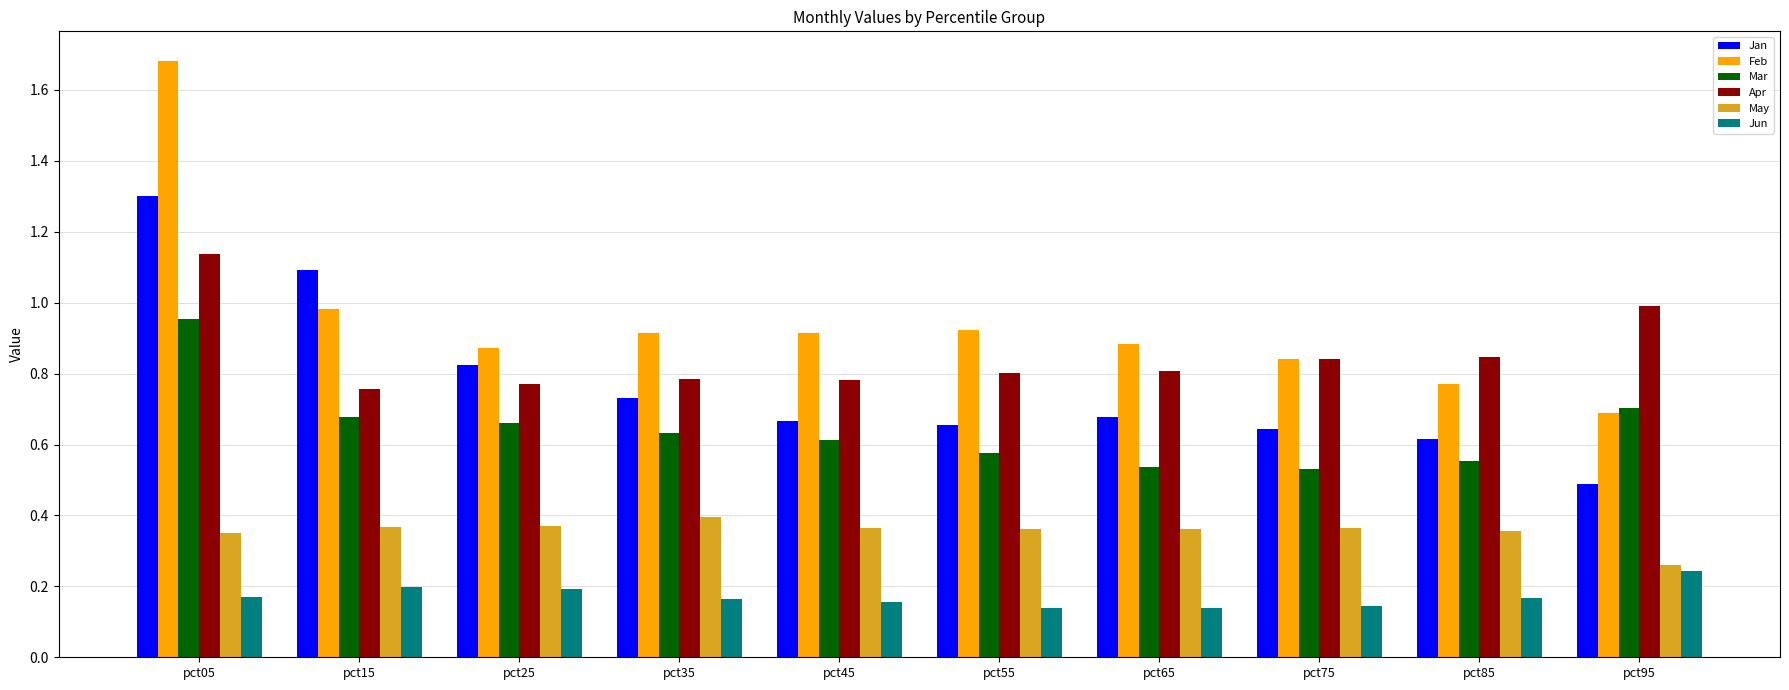

At which label does Mar reach its peak?

pct05